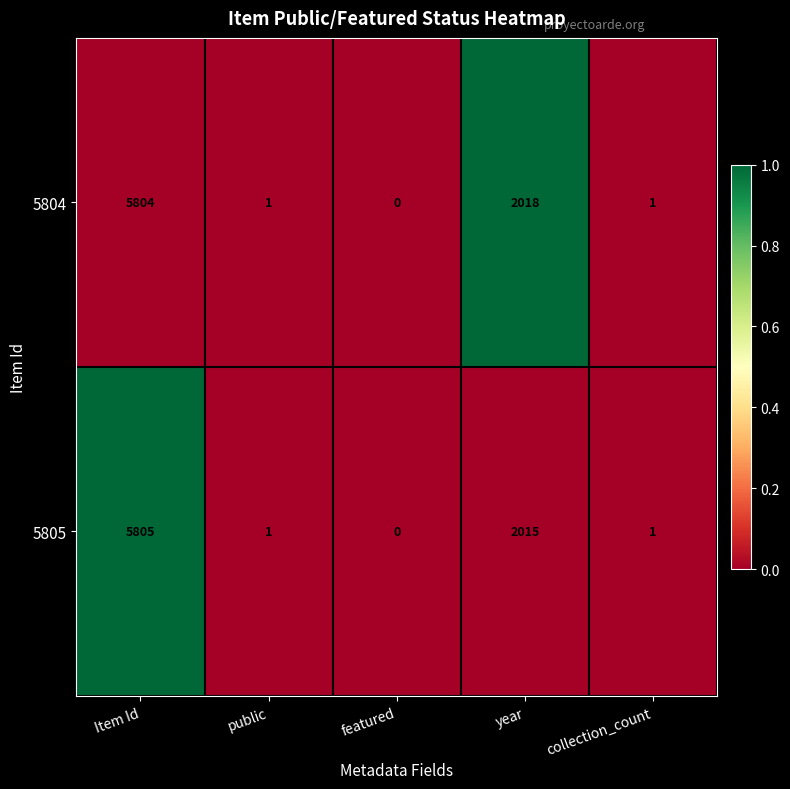

Which series has the widest spread of values?

5805